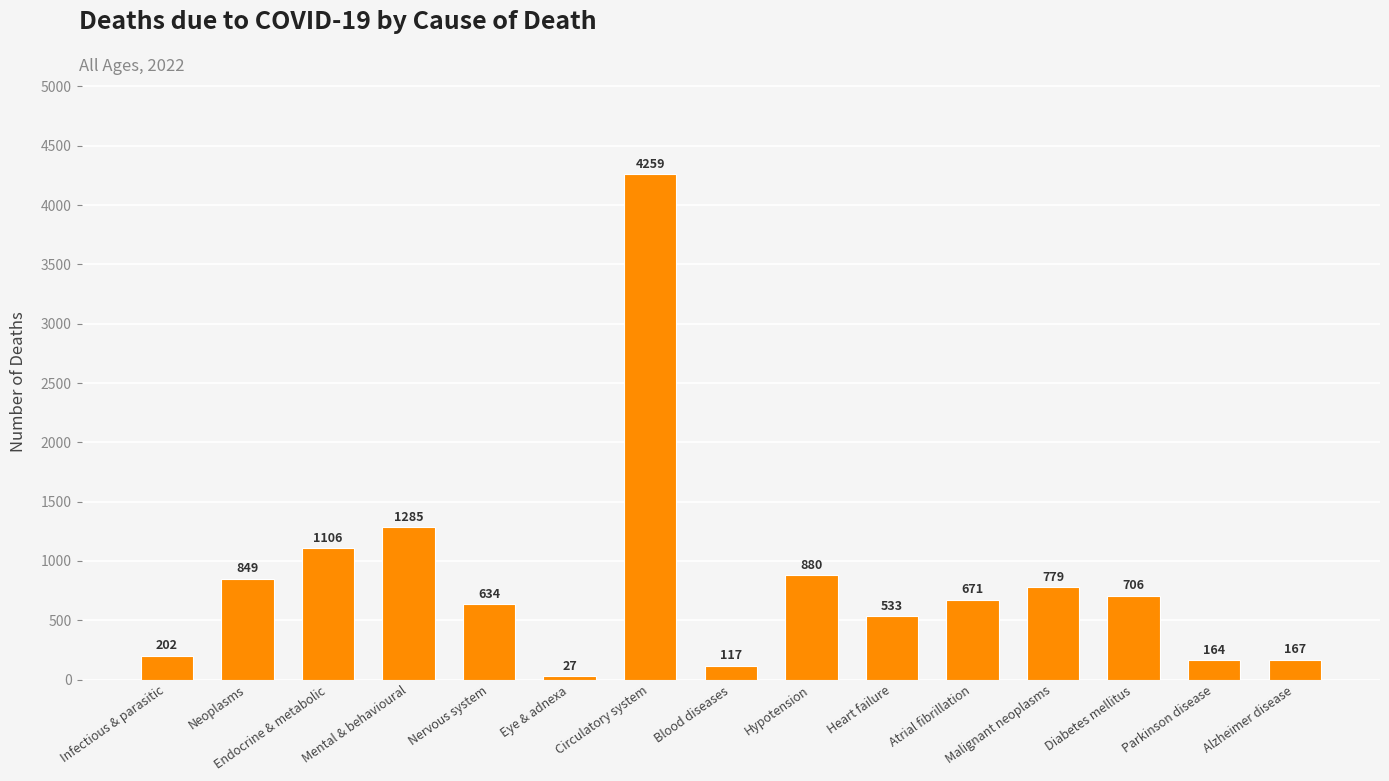

Are the bars grouped side by side (vs. stacked)?

No